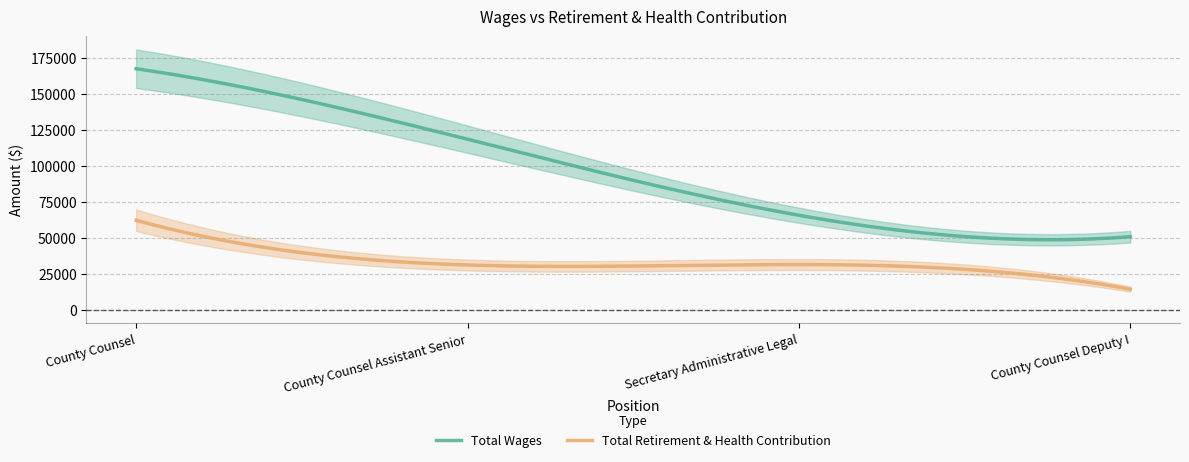

True or false: Total Wages and Total Retirement & Health Contribution cross at least once.

False